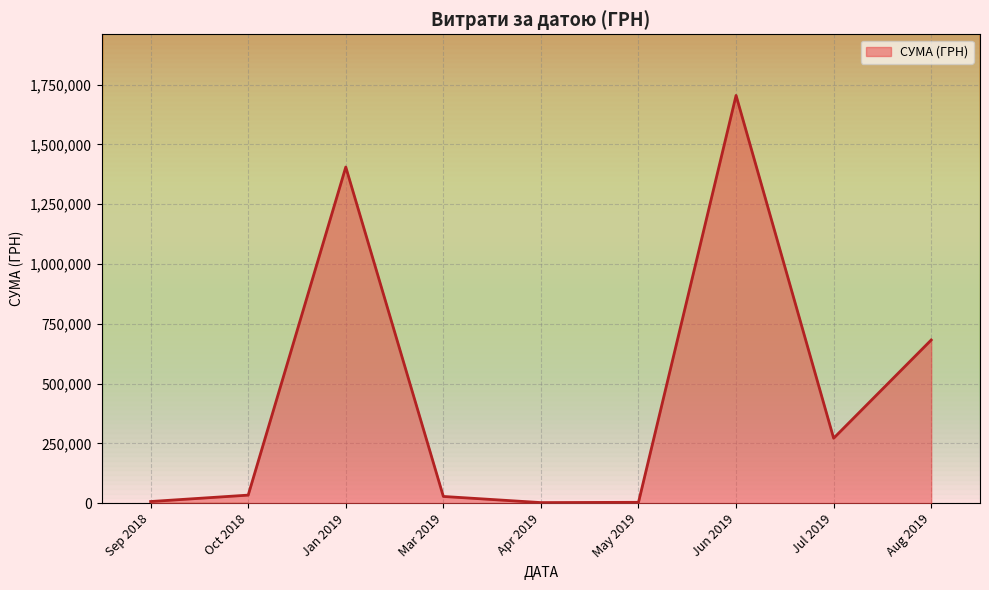

How many interior local peaks (higher than both neighbors) does the data have?

2